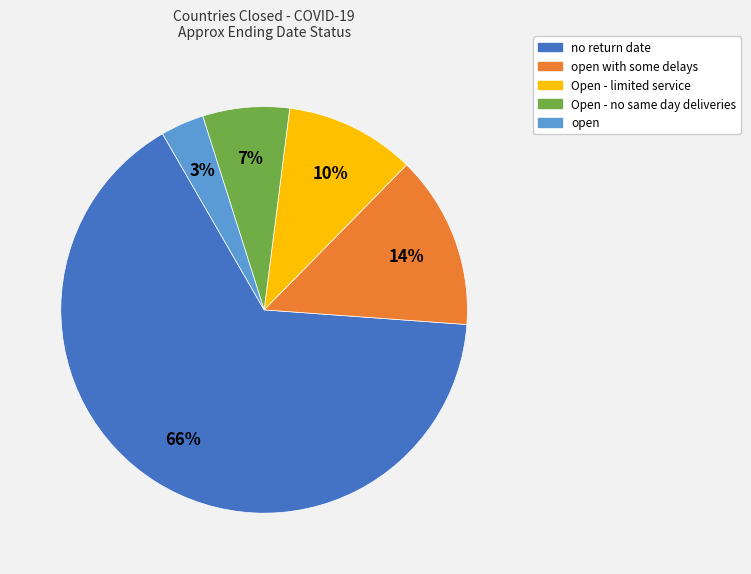

How many slices are in this pie chart?

5